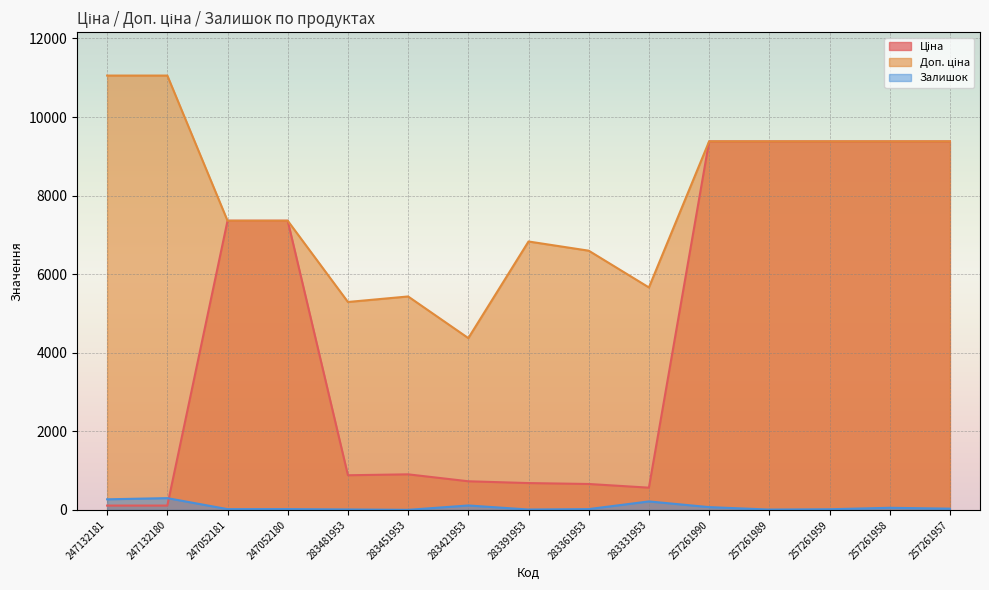

What is the smallest value displayed?

2.0